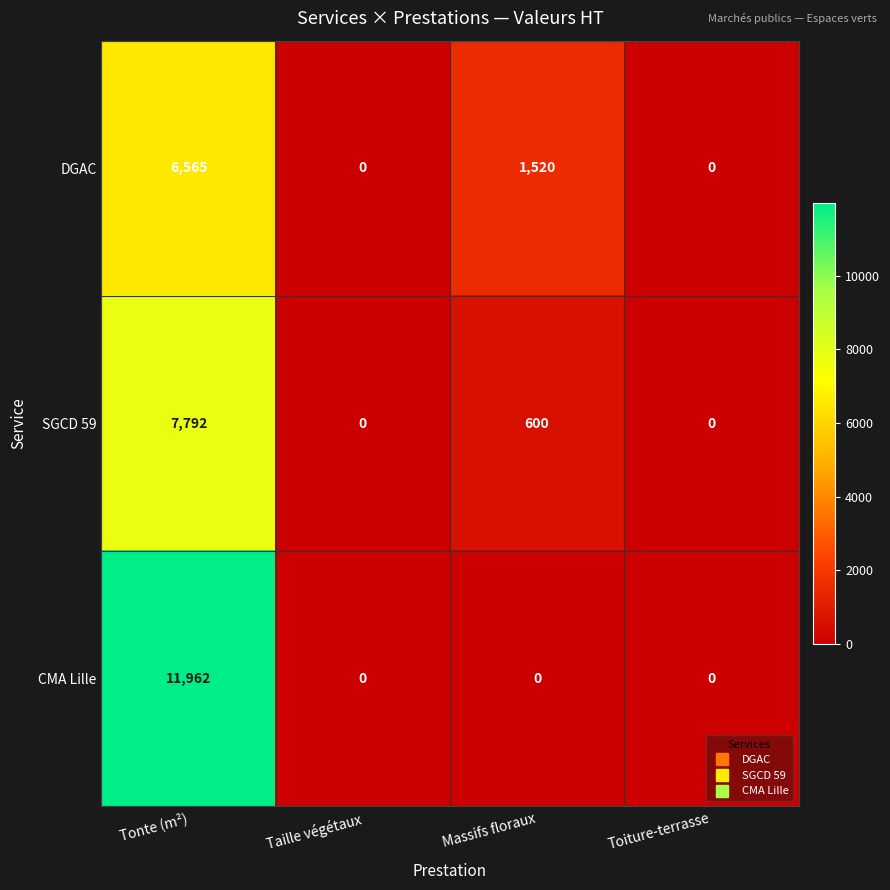

Reading left to right, what are all the values shown in this chart?

DGAC: 6565	0	1520	0
SGCD 59: 7792	0	600	0
CMA Lille: 11962	0	0	0